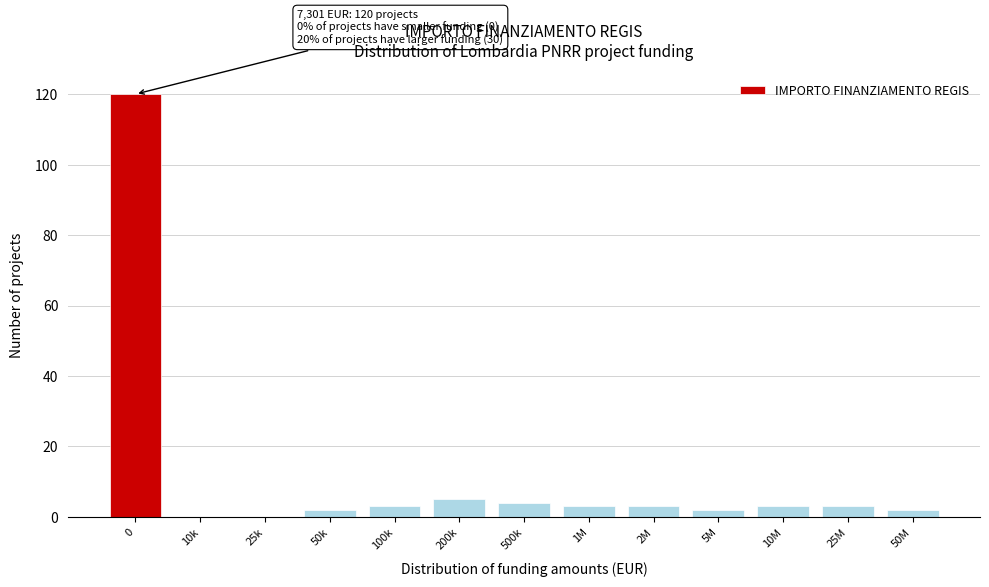

Reading right to left, list all the values displayed in this chart.

50M=2	25M=3	10M=3	5M=2	2M=3	1M=3	500k=4	200k=5	100k=3	50k=2	25k=0	10k=0	0=120